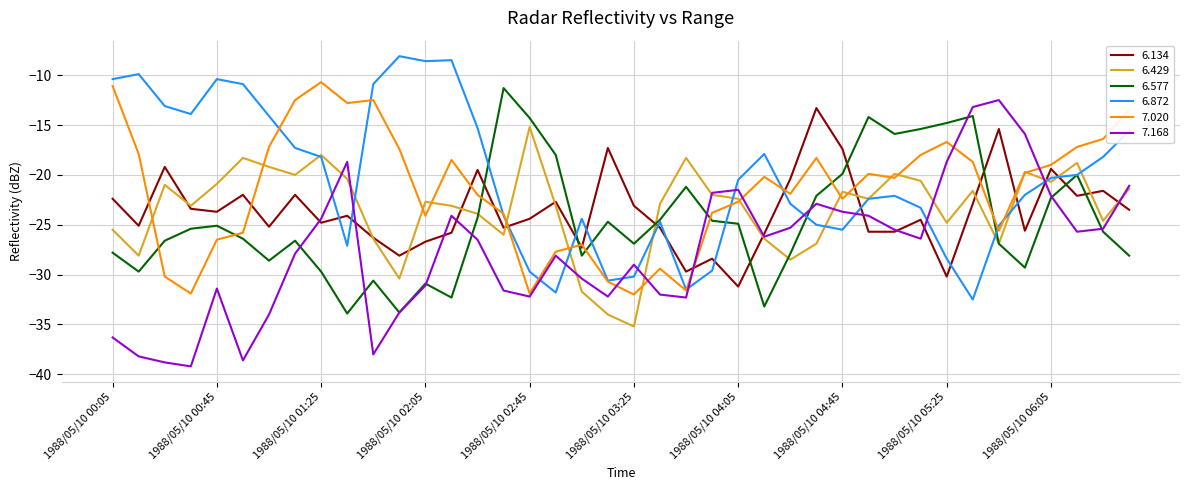

What is the maximum value shown in the chart?

-8.1